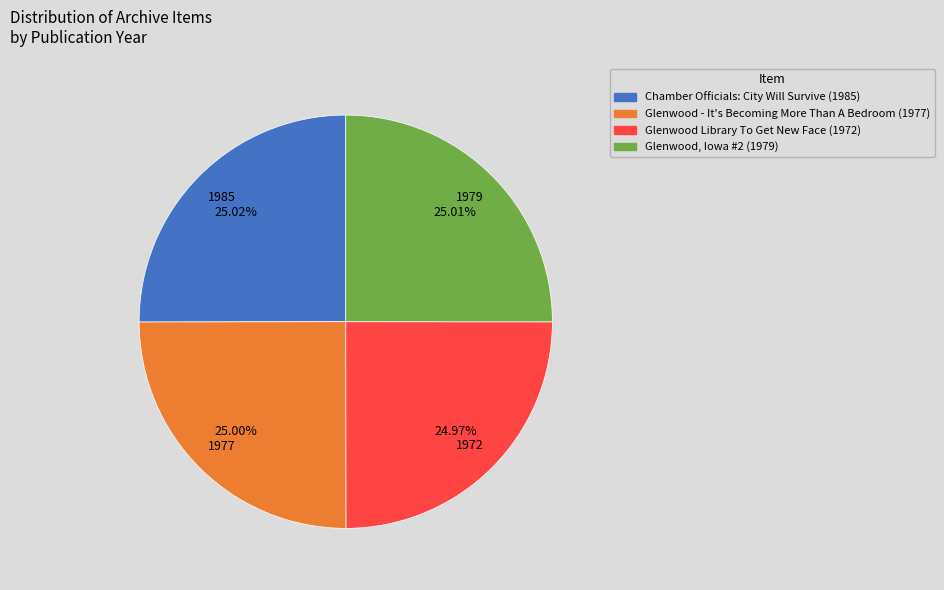

Approximately how many times larger is the value at Glenwood - It's Becoming More Than A Bedroom (1977) compared to Glenwood Library To Get New Face (1972)?

1.0